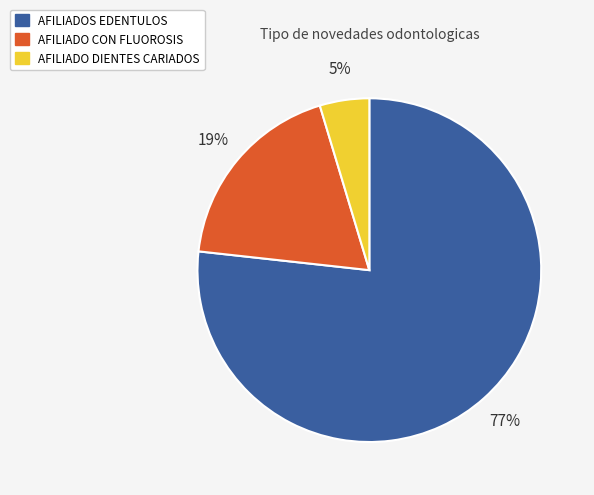

Does AFILIADOS EDENTULOS account for over 50% of the chart?

Yes